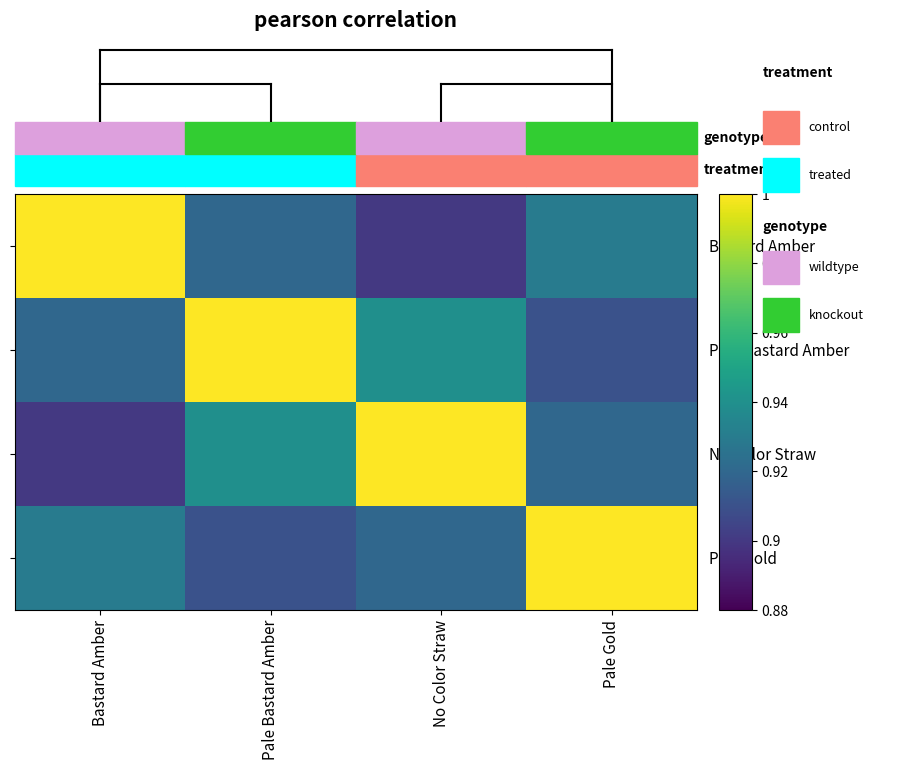

Which series changed the most between Pale Bastard Amber and Pale Gold?

Pale Bastard Amber